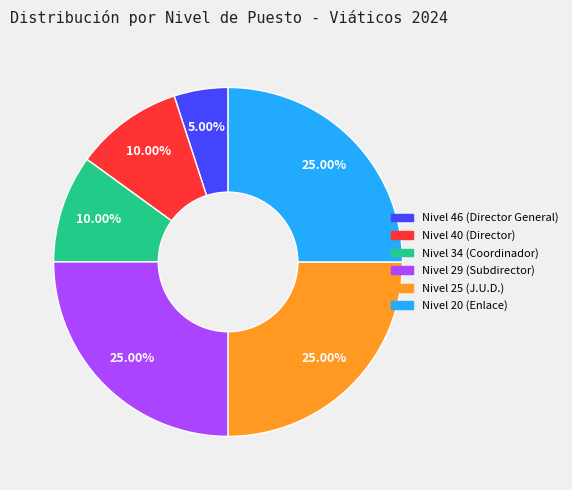

What is the smallest slice in the pie chart?

Nivel 46 (Director General)